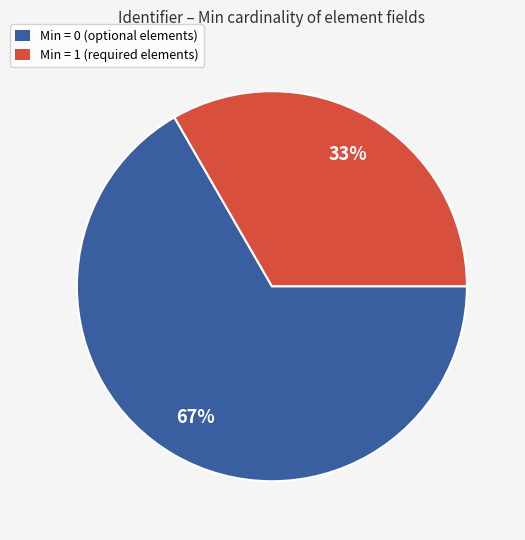

How many slices are in this pie chart?

2